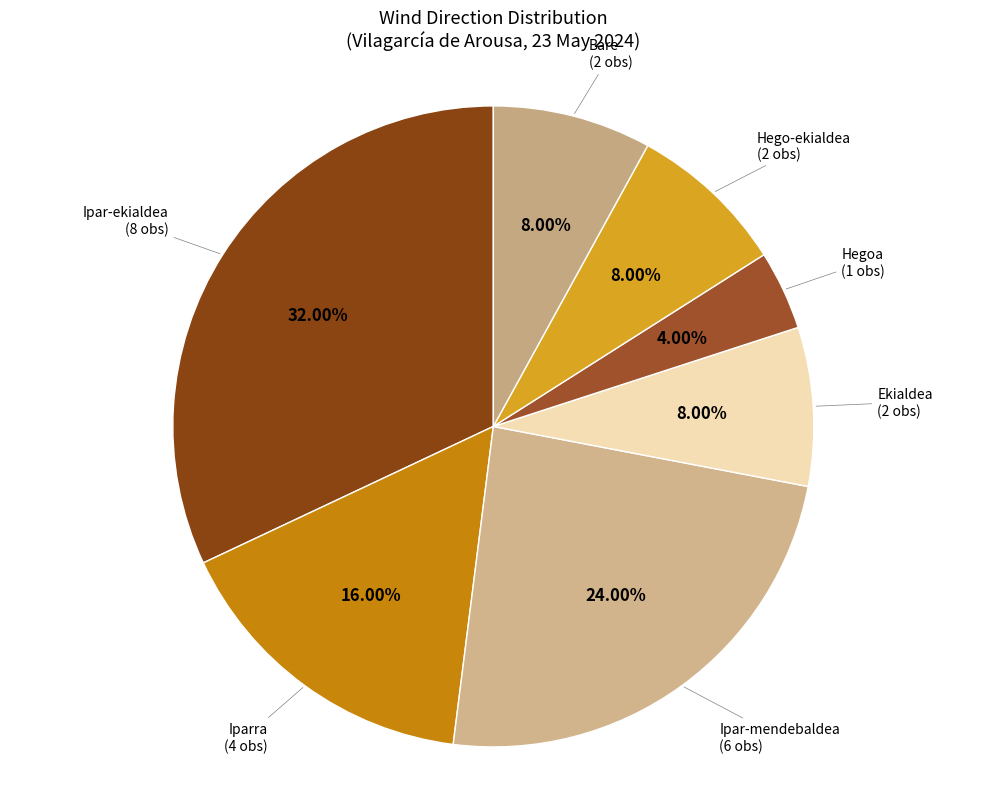

Which slice is the largest?

Ipar-ekialdea